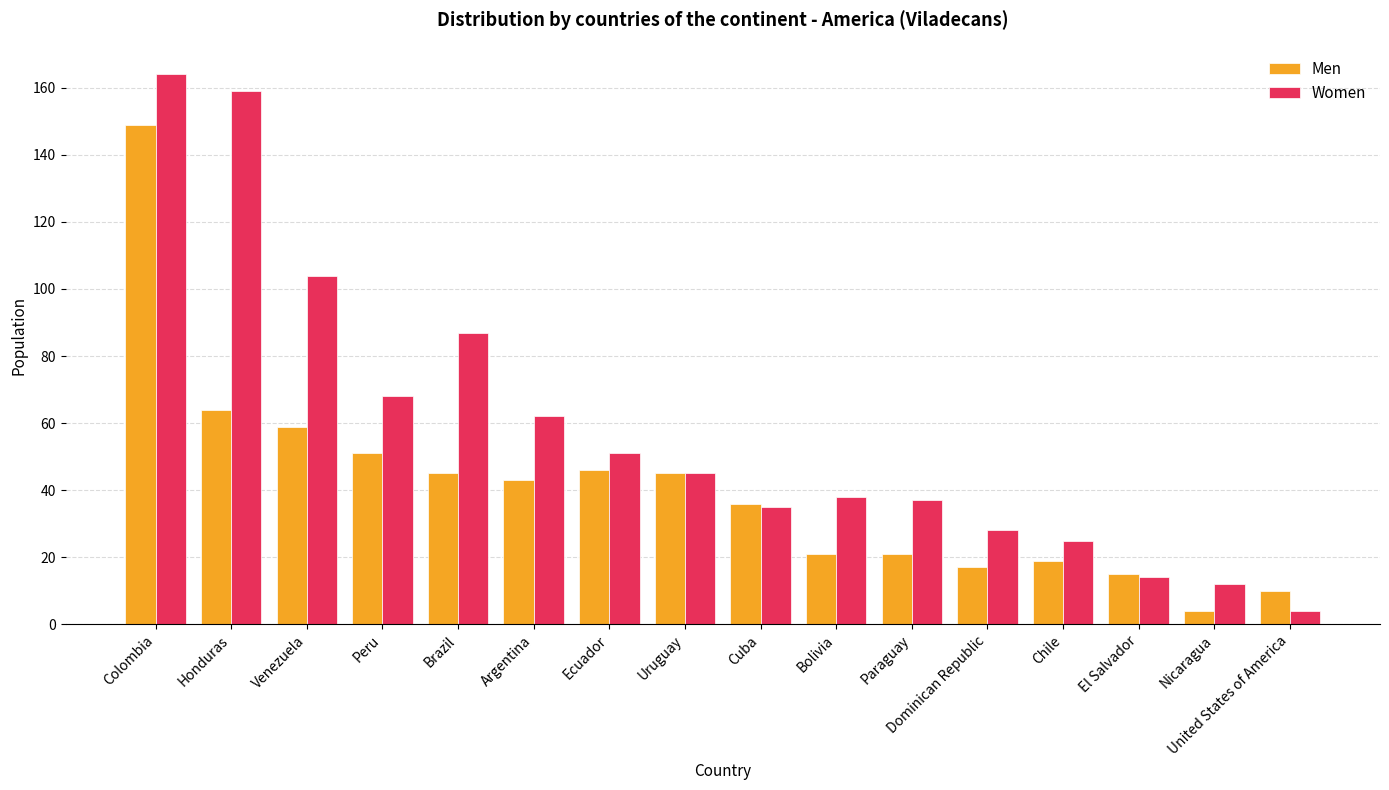

What is the average value of the Women series?

58